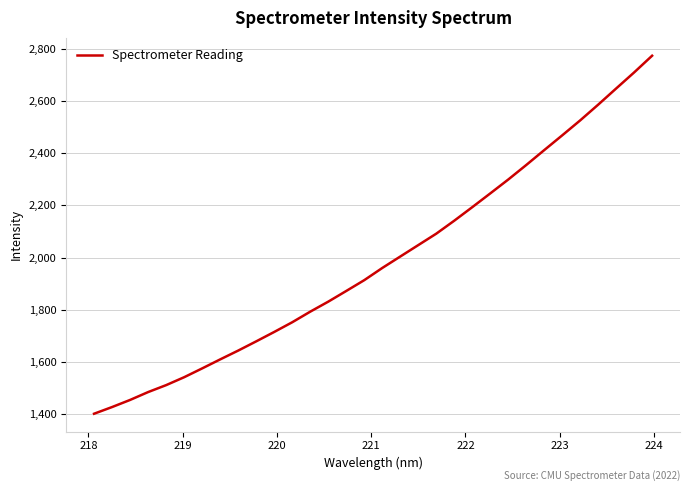

Does the chart have visible grid lines?

Yes